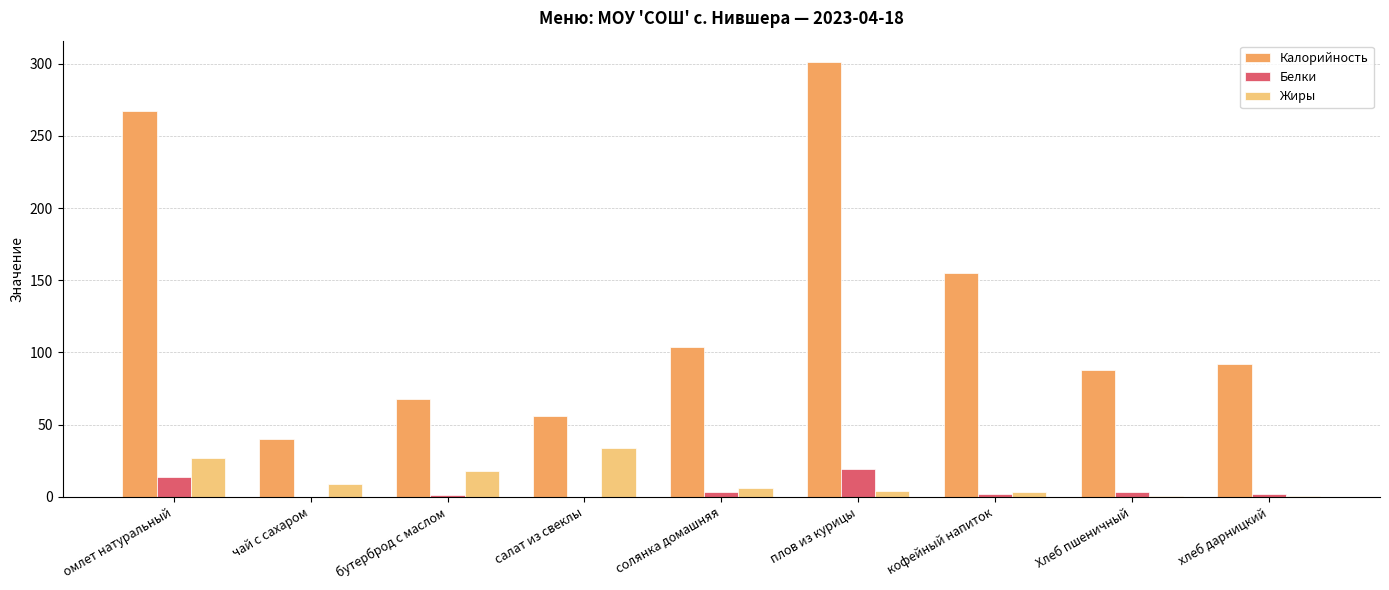

The Жиры series shows 34.0 at салат из свеклы. True or false?

True